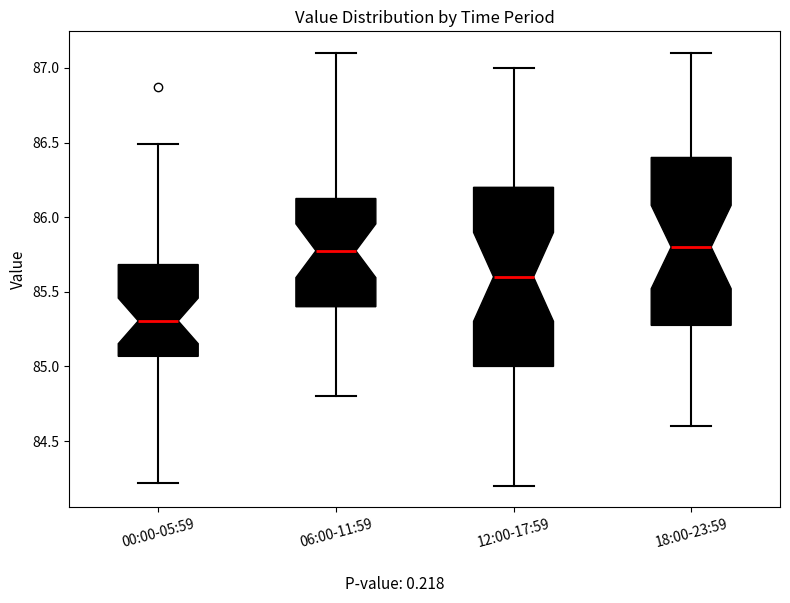

Reading left to right, transcribe this box plot: for each box, give where its median line is, the range the box spans, and where its two whiskers end, as read against the y-axis. The values are not printed on the chart, so give them approximately, as read against the axis.

00:00-05:59: median 85.30, box 85.05 to 85.70, whiskers 84.20 to 86.50
06:00-11:59: median 85.80, box 85.40 to 86.15, whiskers 84.80 to 87.10
12:00-17:59: median 85.60, box 85.00 to 86.20, whiskers 84.20 to 87.00
18:00-23:59: median 85.80, box 85.30 to 86.40, whiskers 84.60 to 87.10